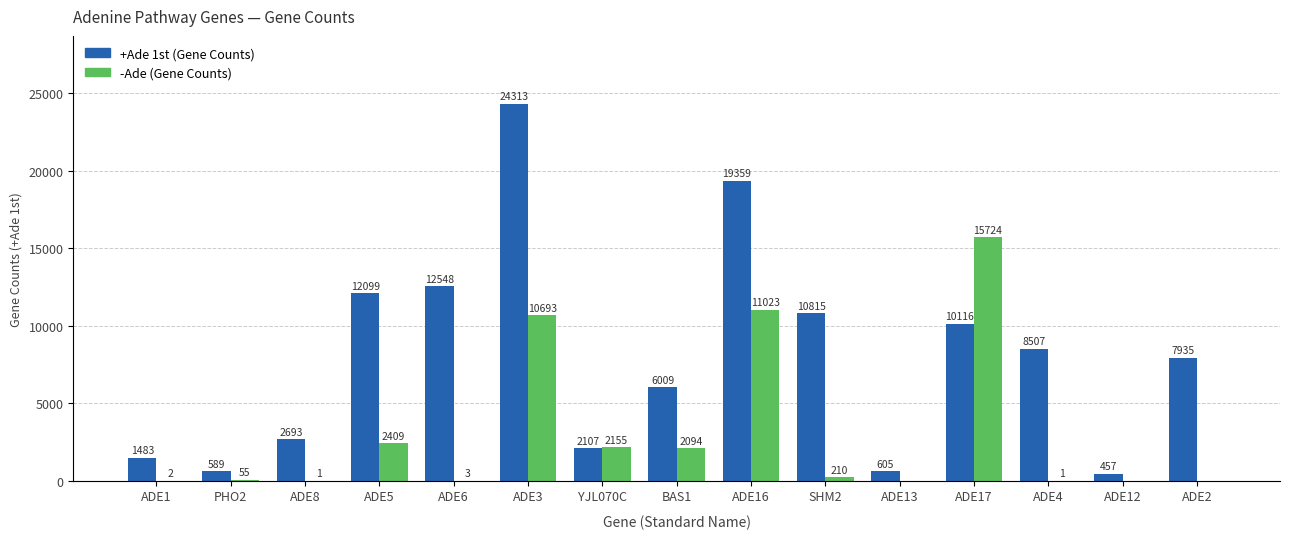

What is the difference between the maximum and minimum values in the -Ade (Gene Counts) series?

15724